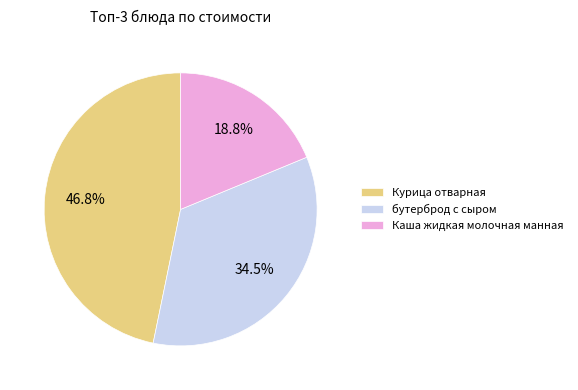

How many segments does this pie chart have?

3